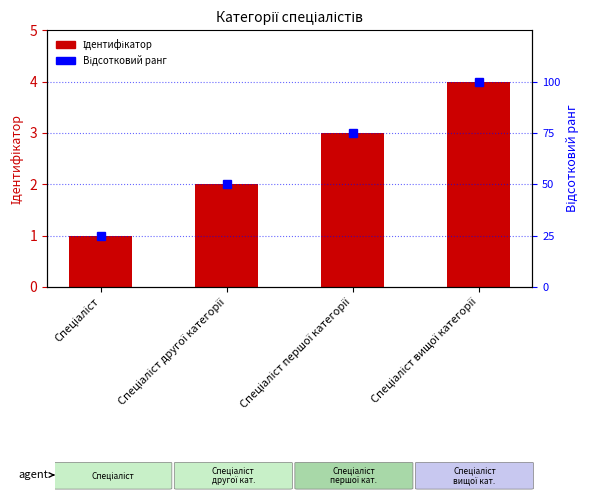

Which series has the largest range (max minus min)?

Відсотковий ранг